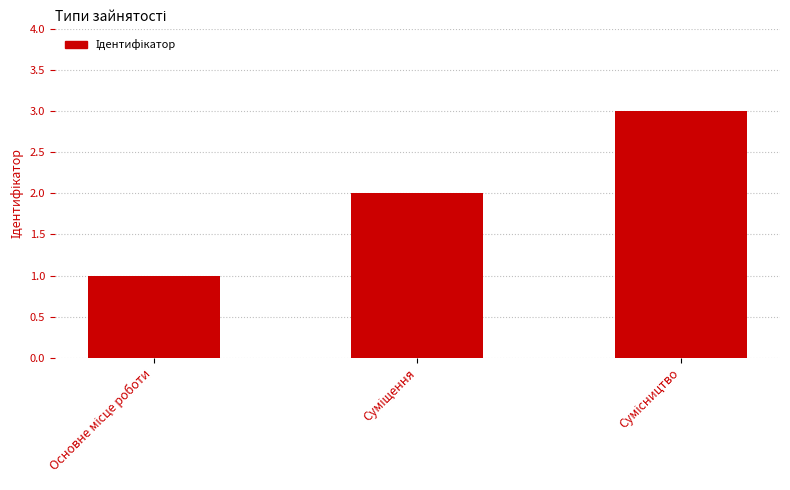

What is the sum of all values?

6